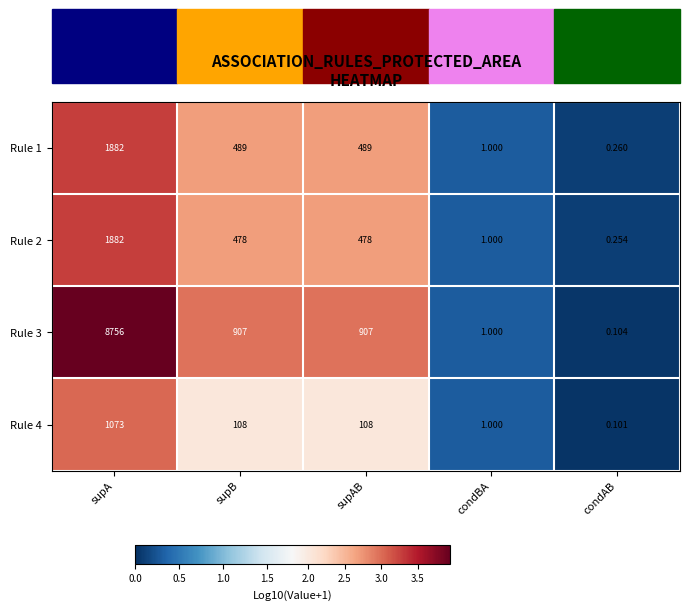

How many values in the Rule 4 series are below 108?

2